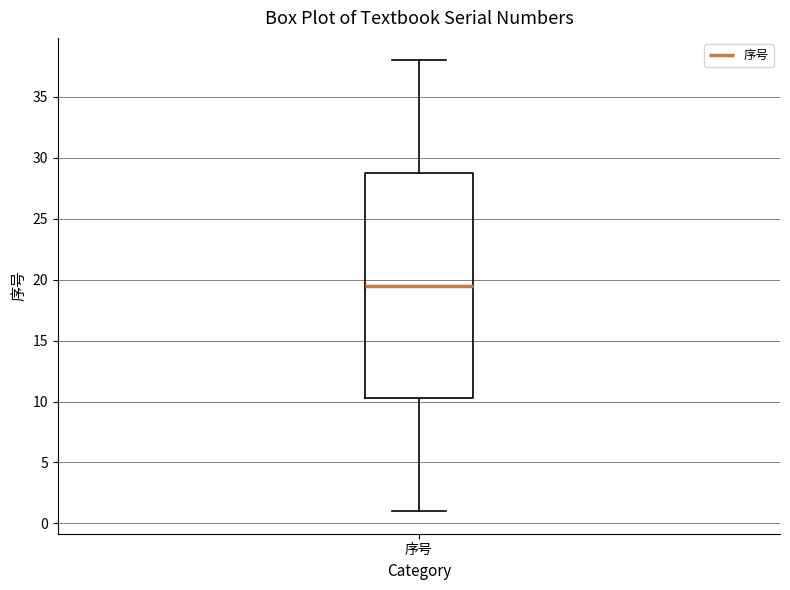

Read this box plot against the y-axis: the position of the median line, the range covered by the box, and the ends of both whiskers. The values are not printed on the chart, so give them approximately, as read against the axis.

median 19.5, box 10.5 to 29.0, whiskers 1.0 to 38.0